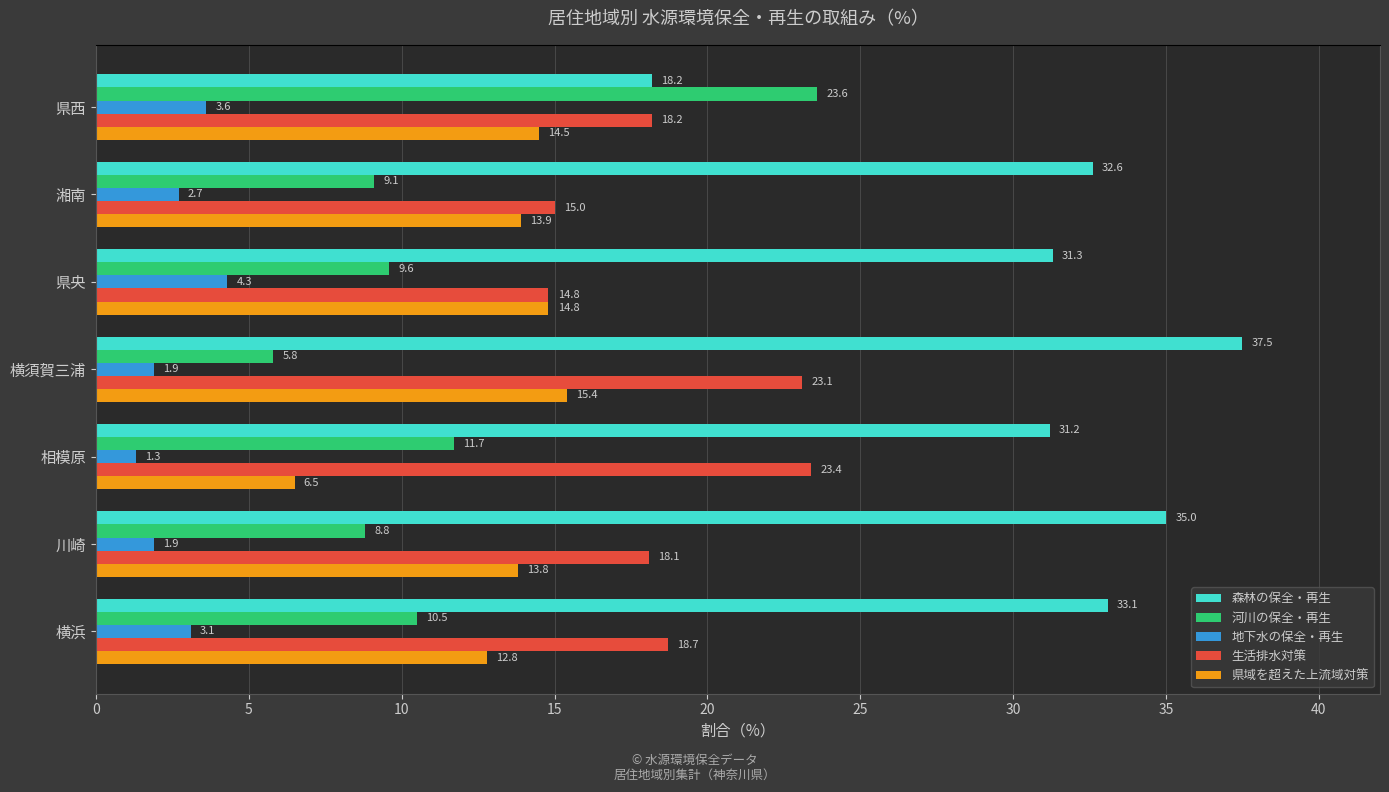

Which series has the widest spread of values?

森林の保全・再生